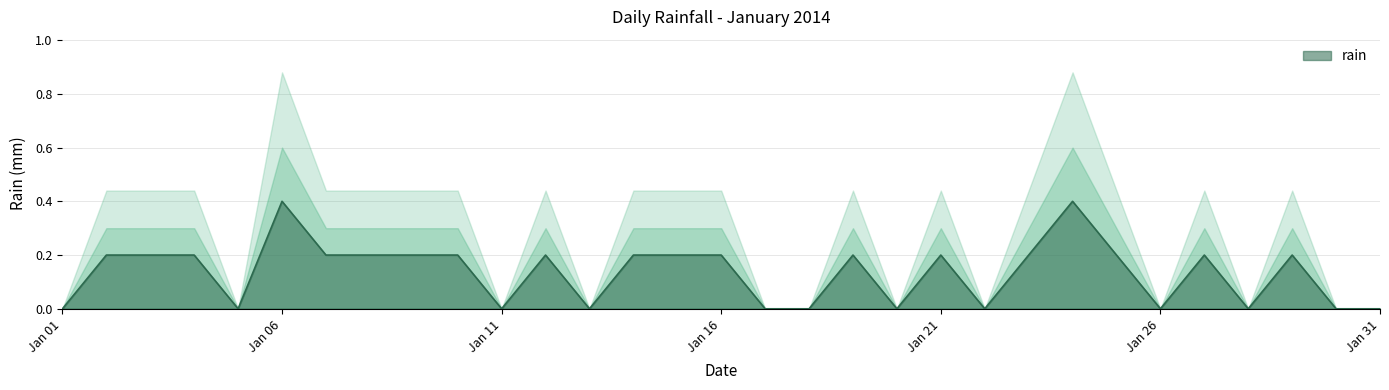

Is it true that rain equals -0.2 at Jan 31?

False